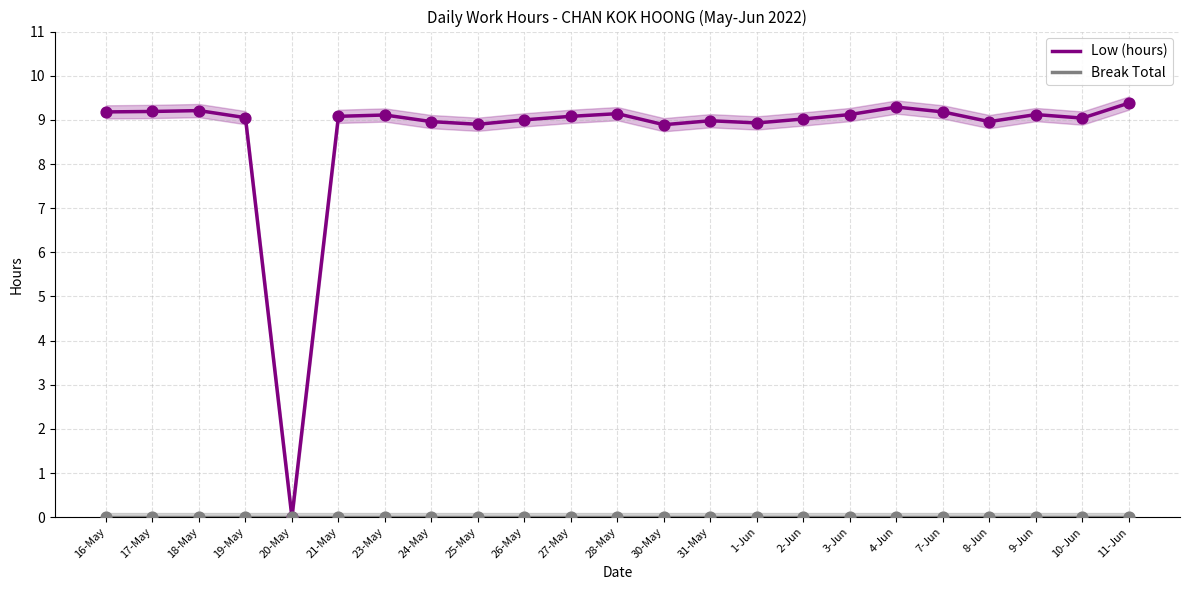

Is the value of Low (hours) at 4-Jun greater than the value of Break Total at 28-May?

Yes